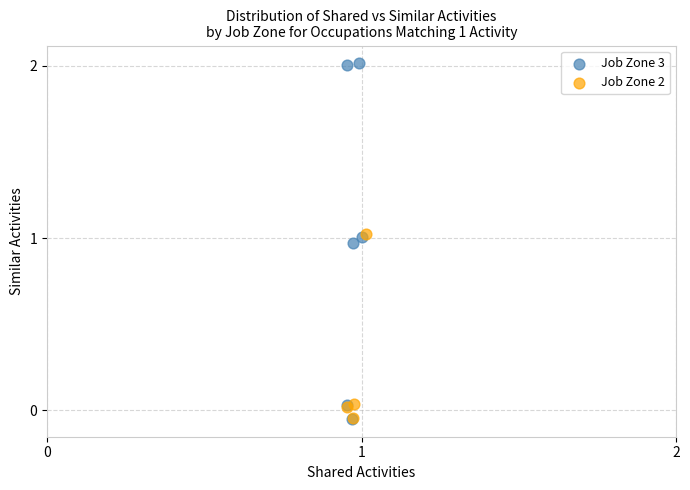

Which series reaches the maximum Y coordinate?

Job Zone 3